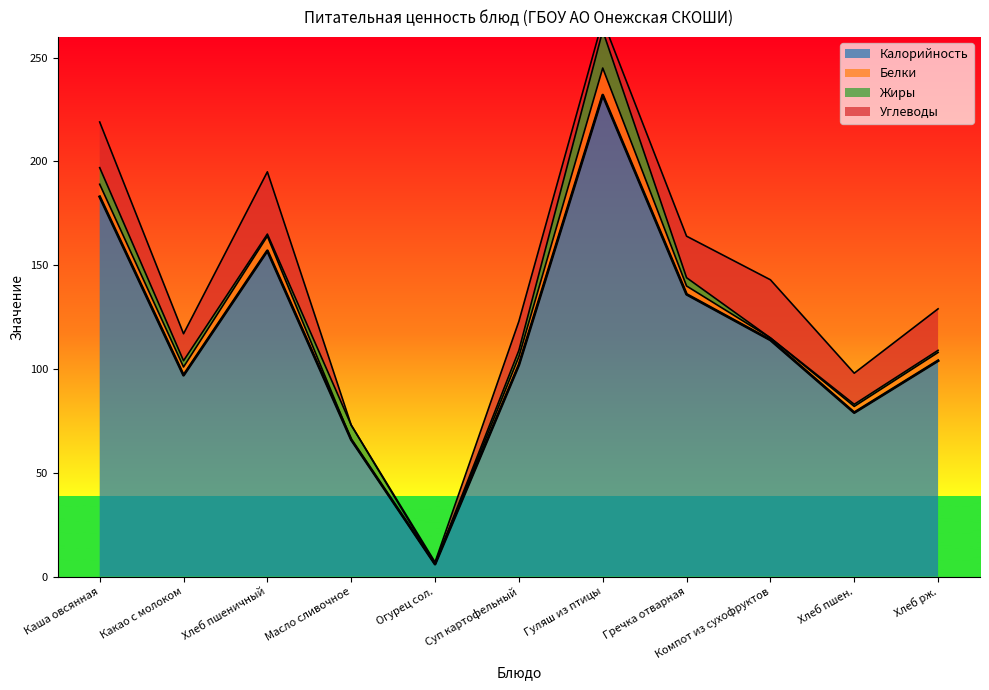

Reading right to left, list all the values displayed in this chart.

Калорийность: 104	79	114	136	232	102	6	66	157	97	183
Белки: 4	3	1	4	13	4	0	0	7	4	6
Жиры: 1	1	0	4	18	3	0	7	1	3	8
Углеводы: 20	15	28	20	5	14	1	0	30	13	22